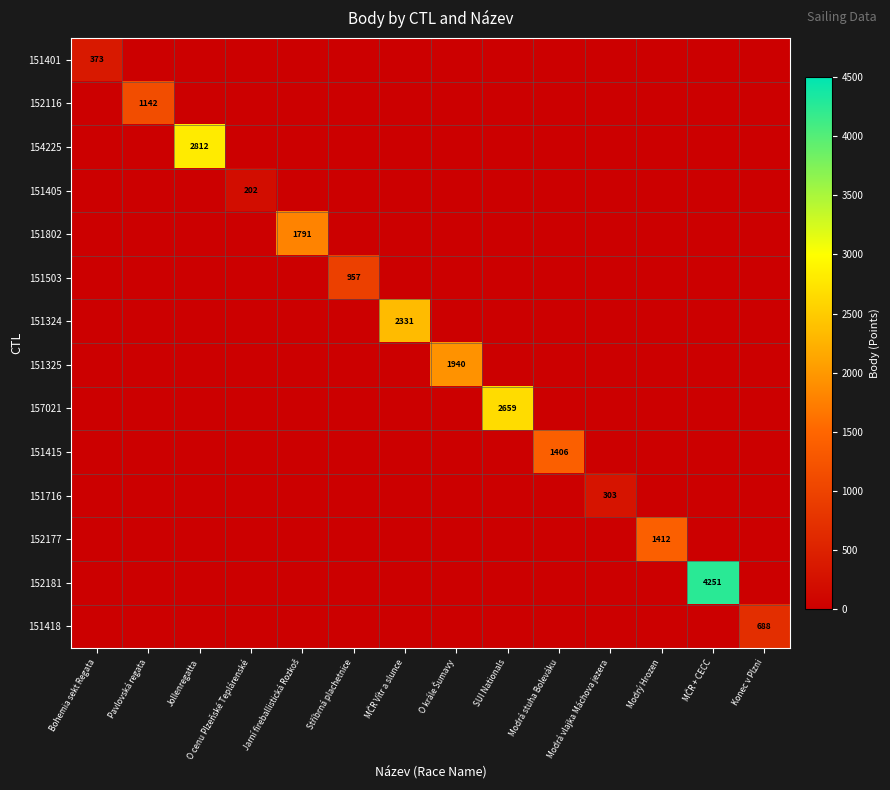

The value of 151716 at Modrá vlajka Máchova jezera is 303. True or false?

True